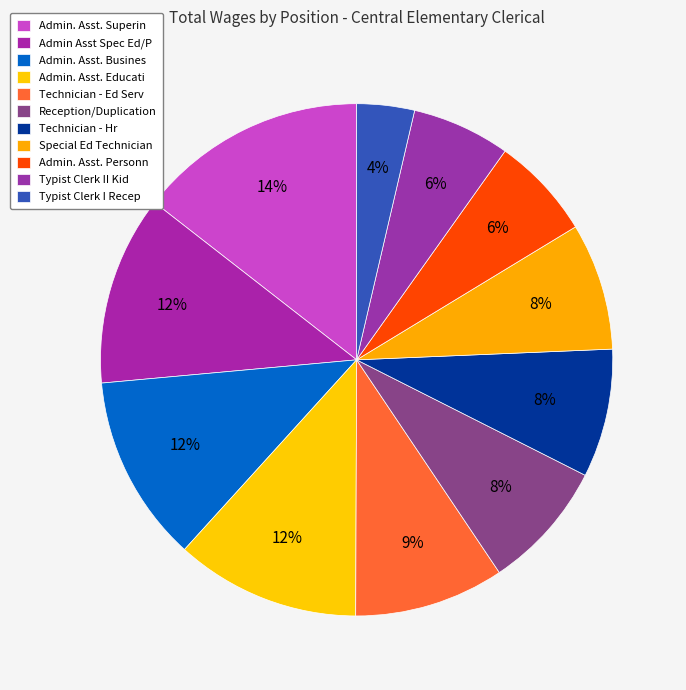

What is the total percentage of Reception/Duplication and Admin. Asst. Busines?

20.0%